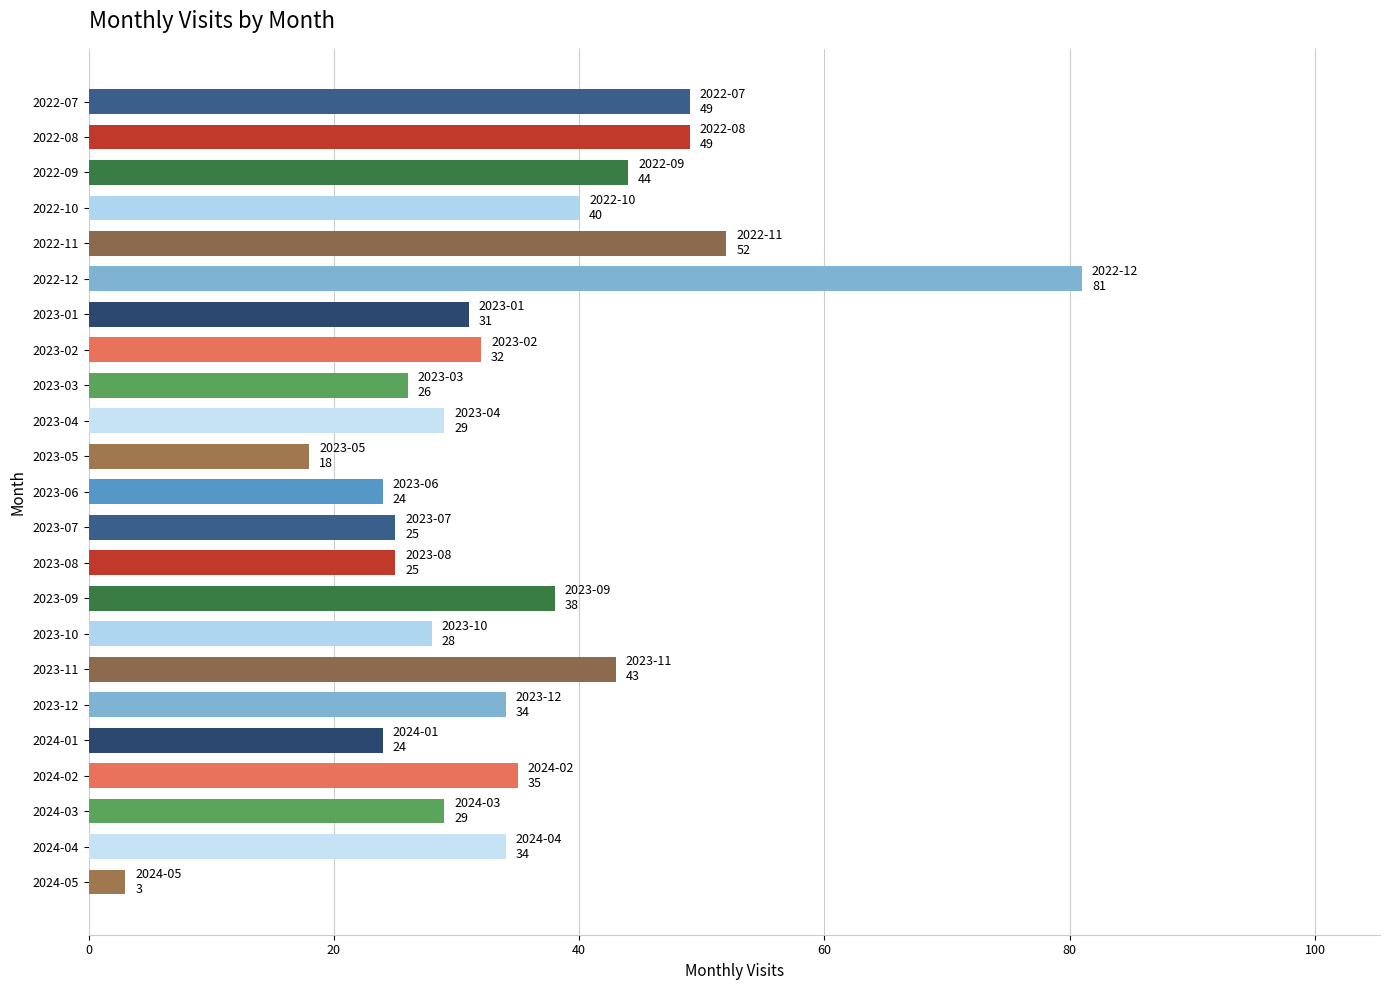

Which category has the highest value across all series?

2022-12